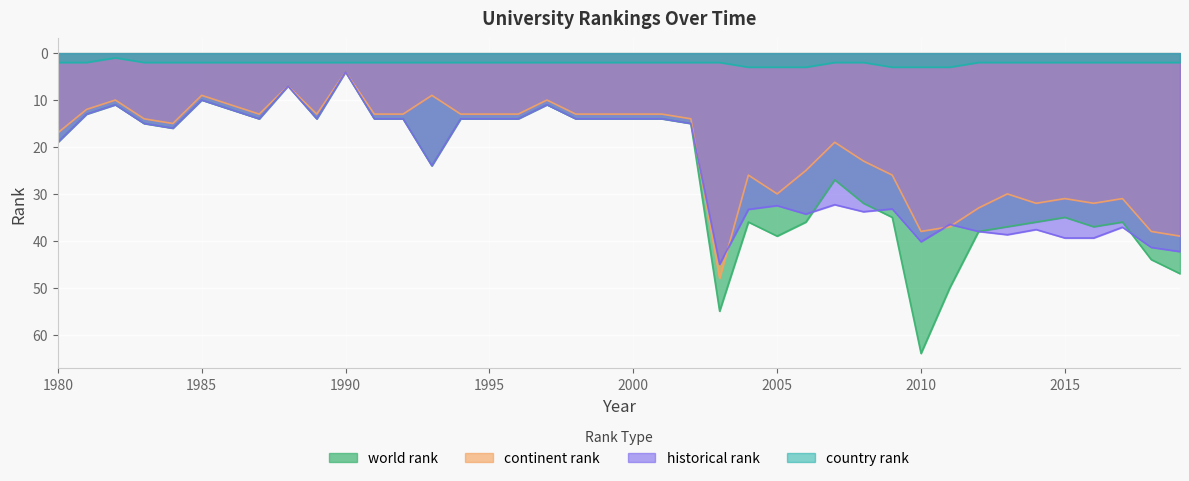

True or false: world rank and continent rank intersect in this chart.

False